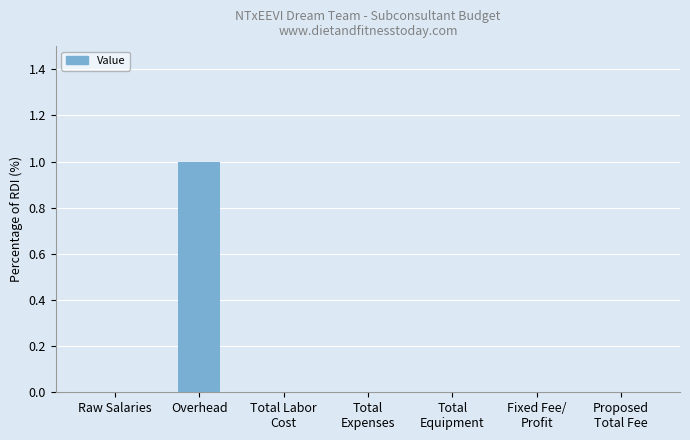

What is the maximum value shown in the chart?

1